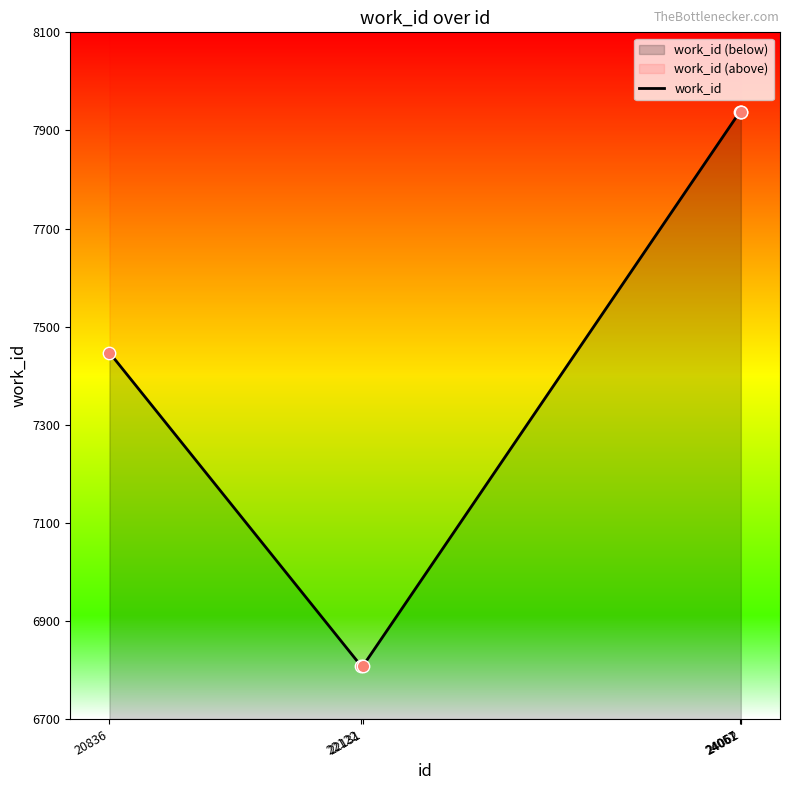

Between 22122 and 22131, which is larger?

22122